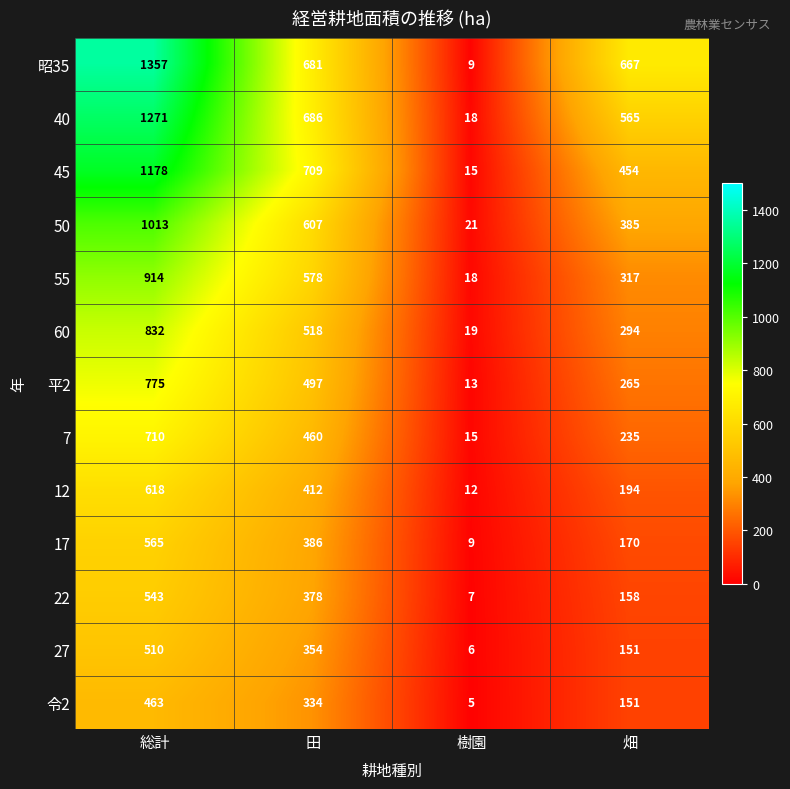

How many series are shown in this chart?

13